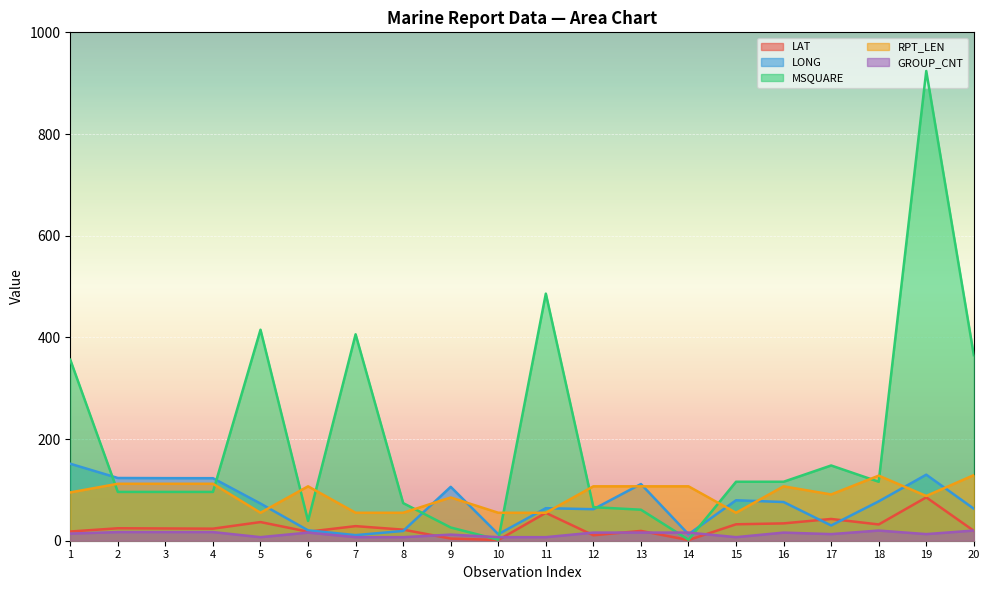

How many lines are shown in the chart?

5